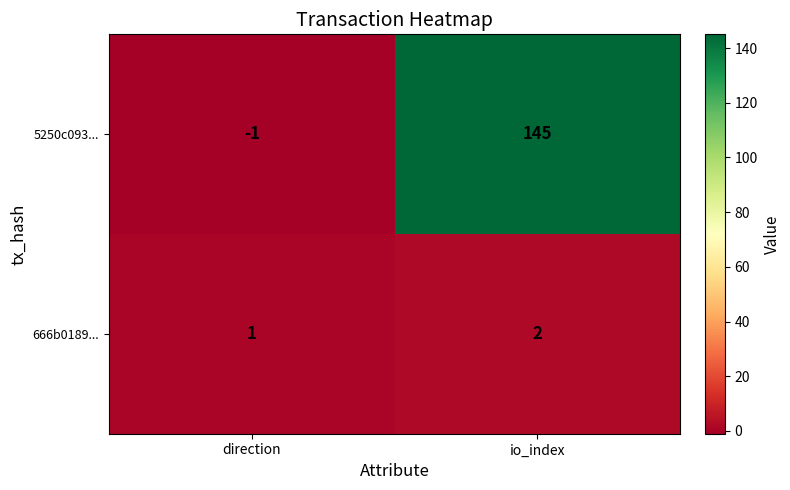

At io_index, list the series in order from largest to smallest.

5250c093..., 666b0189...